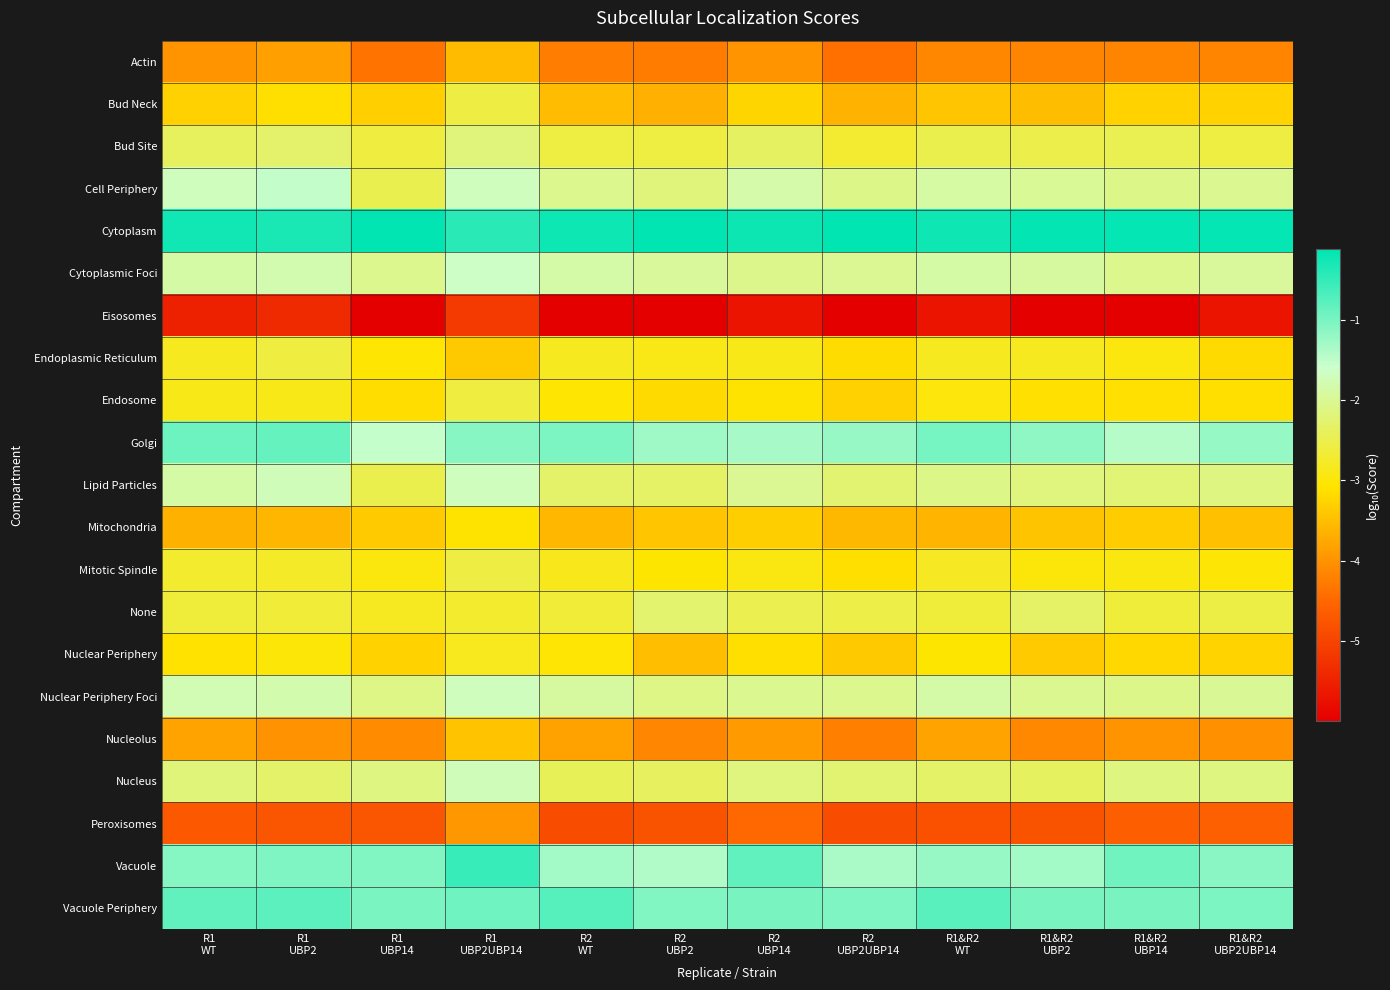

Which has a higher value, R2
UBP14 or R1&R2
UBP14?

R2
UBP14